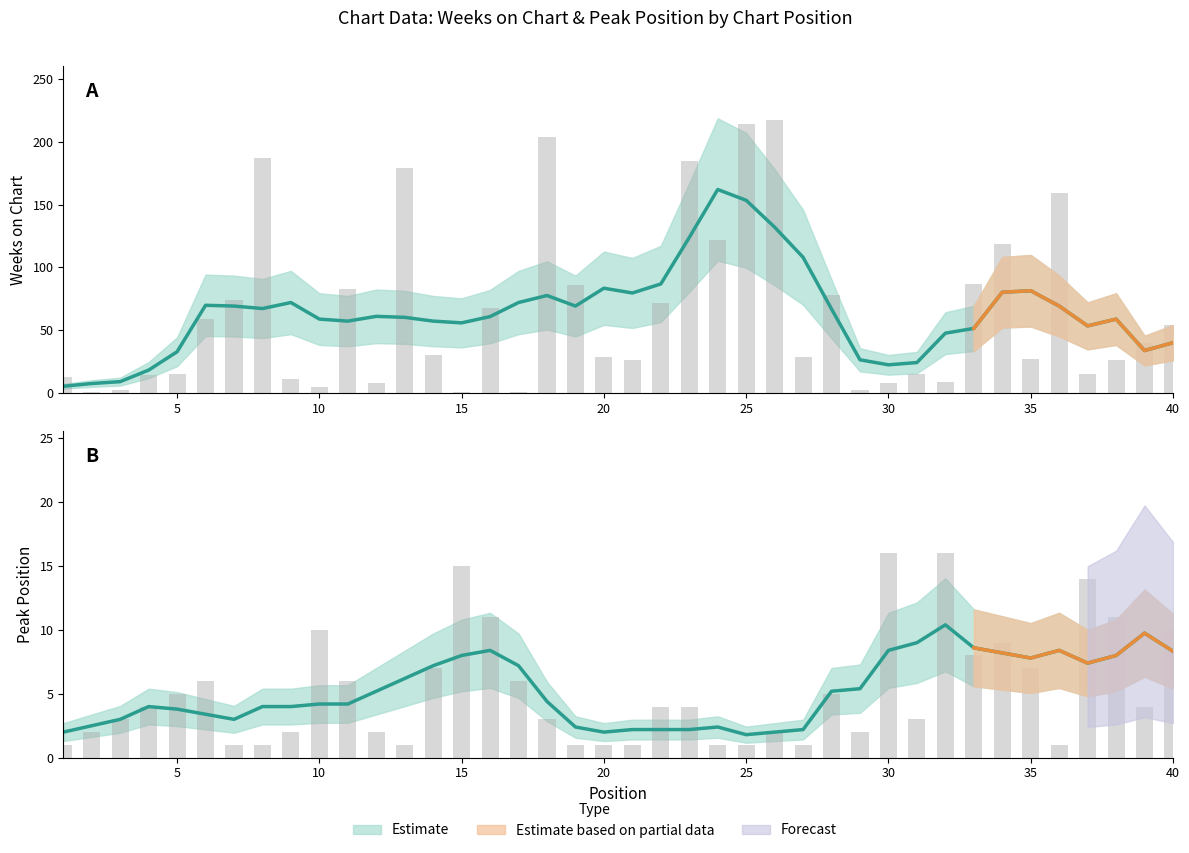

Rank the series at 21 from lowest to highest value.

Peak Position, Weeks on Chart